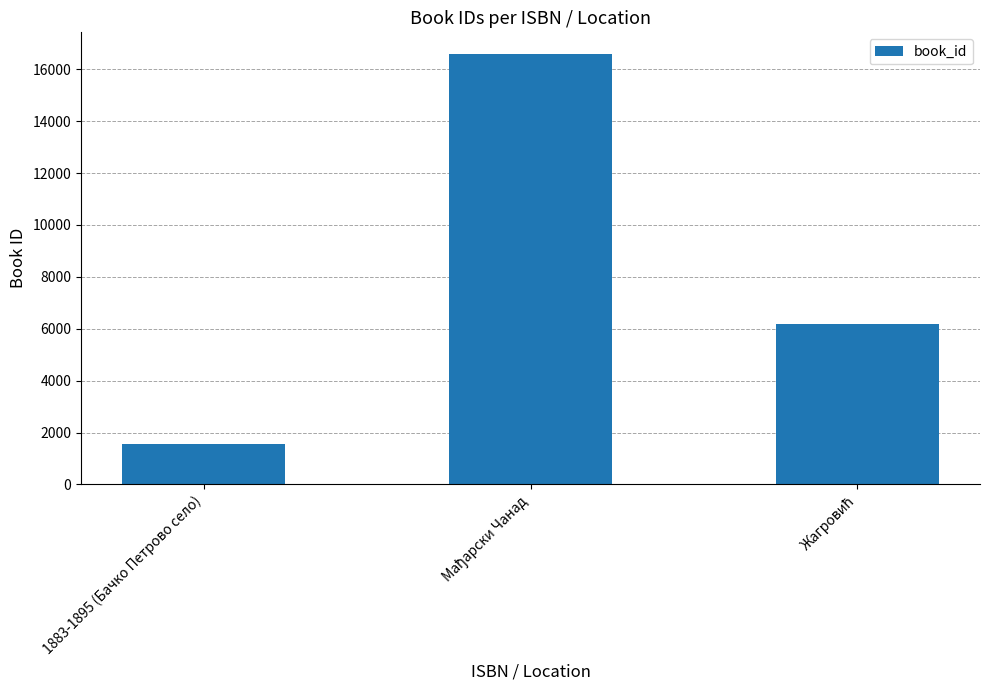

True or false: the data shows 484 at 1883-1895 (Бачко Петрово село).

False